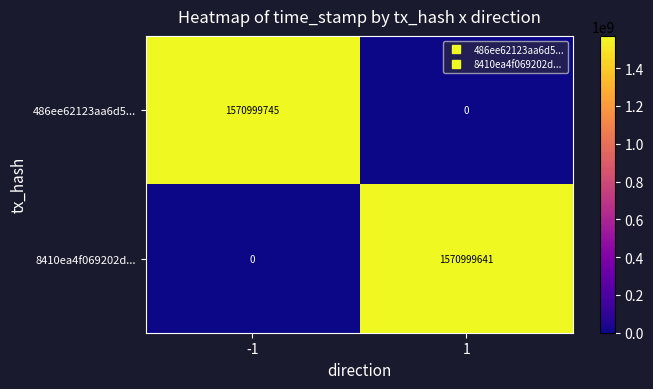

Which series has the widest spread of values?

486ee62123aa6d5...